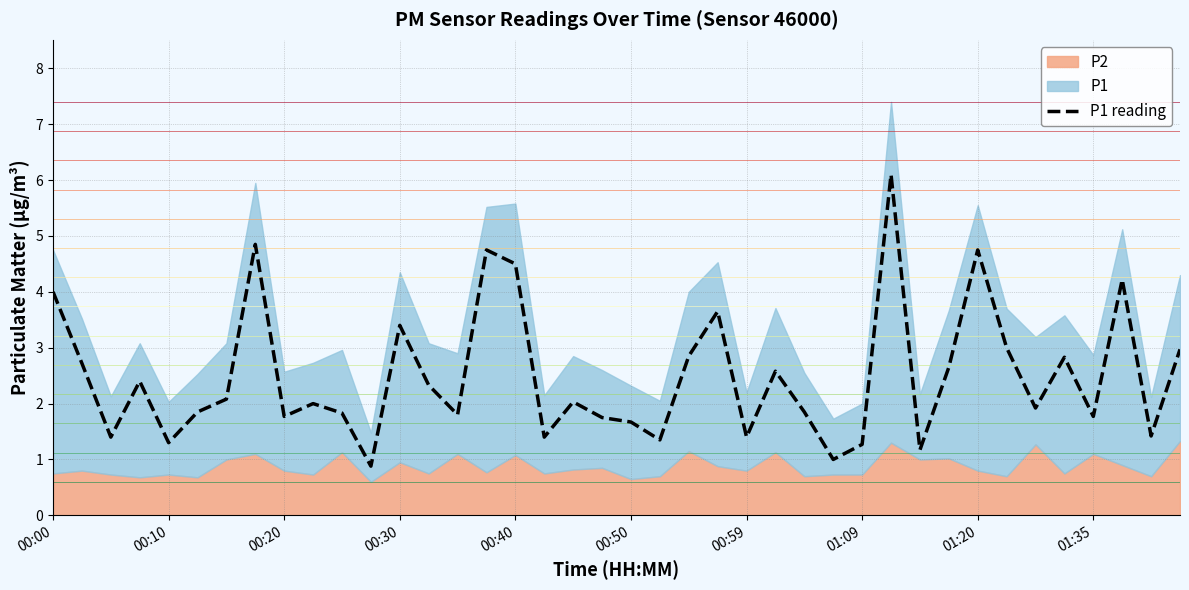

What is the sum of all values?

99.5